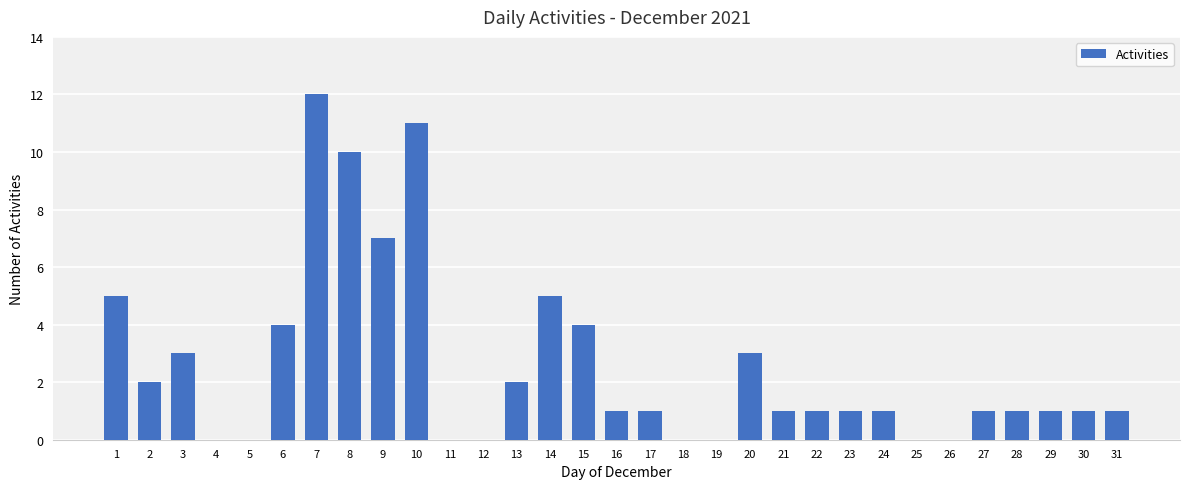

Are the bars horizontal?

No